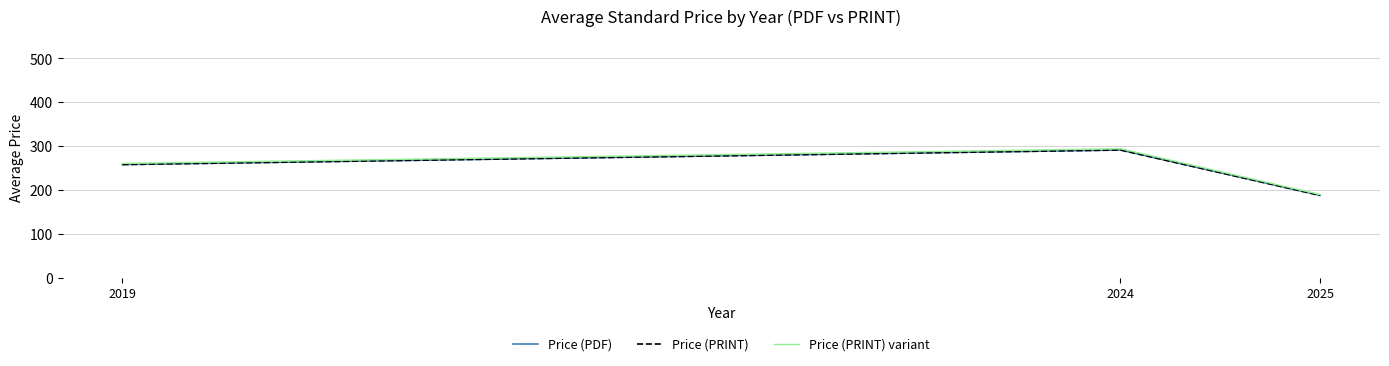

The Price (PRINT) series shows 291.2 at 2024. True or false?

True